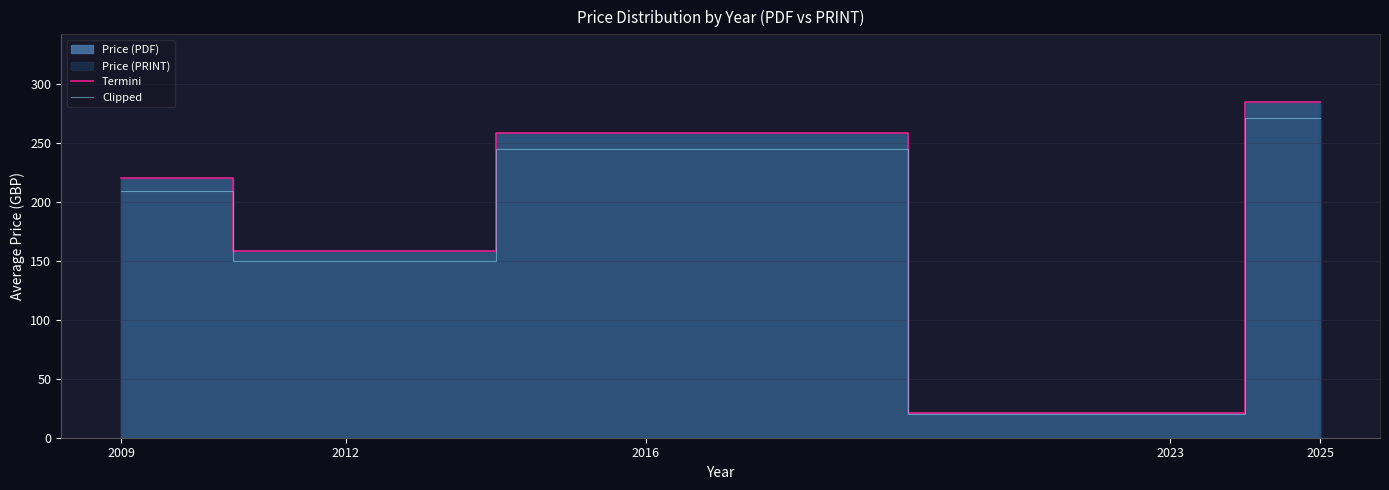

Which series has the largest total across all categories?

Termini